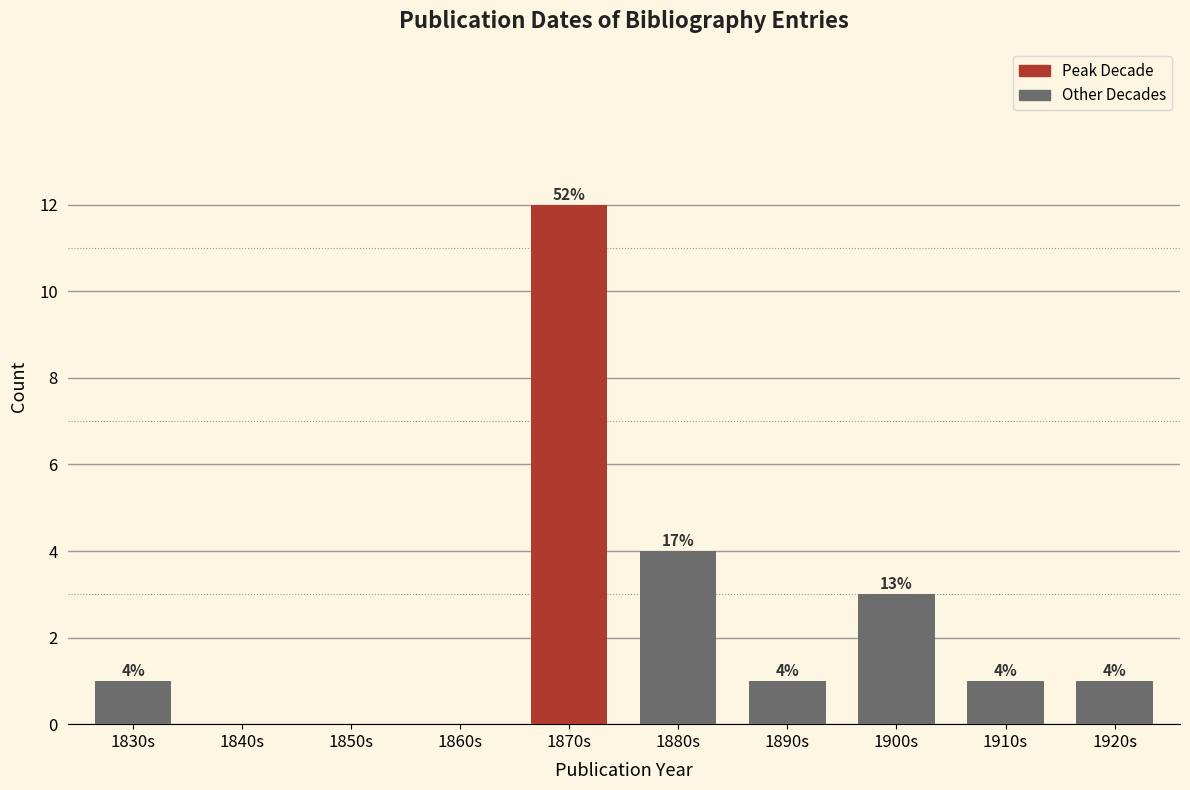

Reading right to left, extract all data points from this chart.

1920s=1	1910s=1	1900s=3	1890s=1	1880s=4	1870s=12	1860s=0	1850s=0	1840s=0	1830s=1